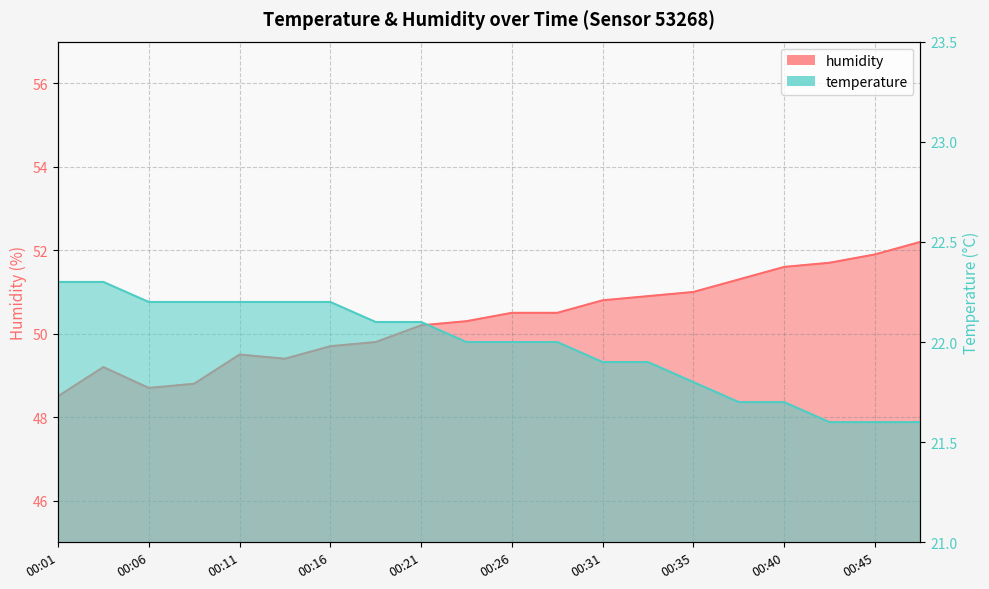

The humidity series shows 69.9 at 00:40. True or false?

False